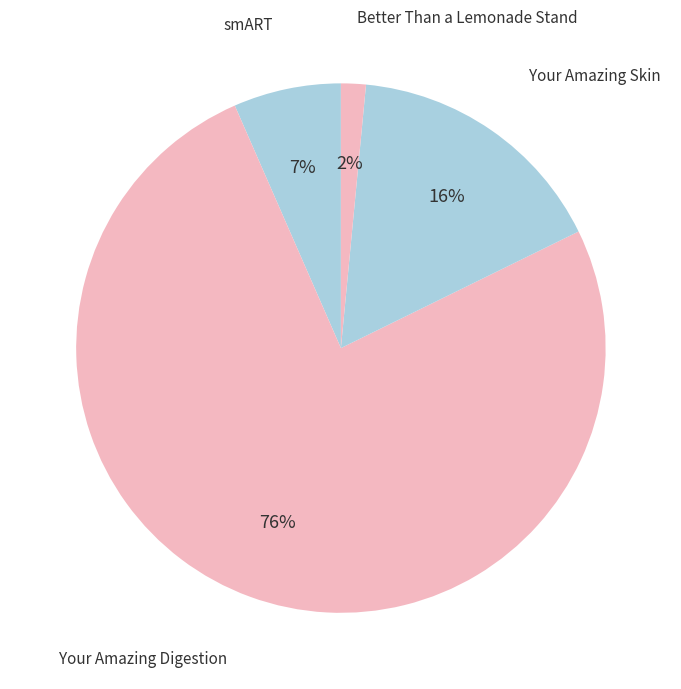

Combined, do Better Than a Lemonade Stand and smART account for over 50%?

No